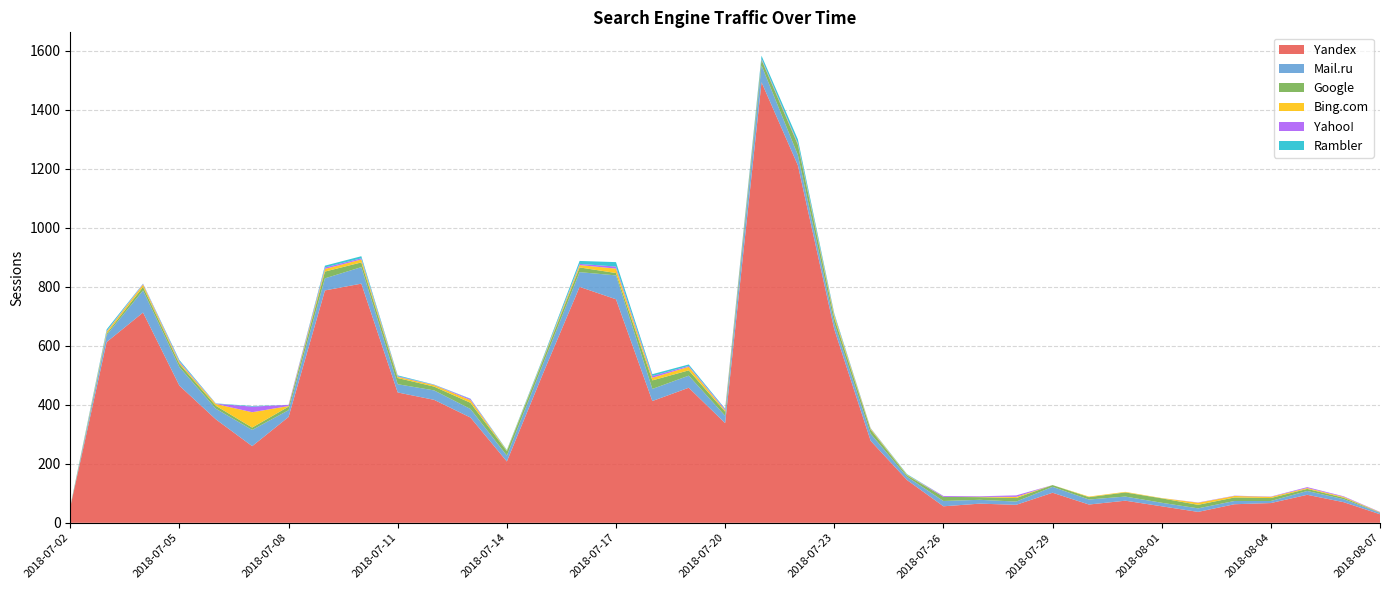

Reading left to right, what are all the values shown in this chart?

Yandex: 2018-07-02=53	2018-07-03=613	2018-07-04=713	2018-07-05=465	2018-07-06=351	2018-07-07=260	2018-07-08=359	2018-07-09=788	2018-07-10=811	2018-07-11=442	2018-07-12=417	2018-07-13=357	2018-07-14=208	2018-07-15=508	2018-07-16=800	2018-07-17=758	2018-07-18=413	2018-07-19=458	2018-07-20=338	2018-07-21=1494	2018-07-22=1212	2018-07-23=656	2018-07-24=278	2018-07-25=145	2018-07-26=56	2018-07-27=65	2018-07-28=61	2018-07-29=102	2018-07-30=62	2018-07-31=75	2018-08-01=56	2018-08-02=37	2018-08-03=63	2018-08-04=67	2018-08-05=95	2018-08-06=70	2018-08-07=29
Mail.ru: 2018-07-02=0	2018-07-03=24	2018-07-04=75	2018-07-05=63	2018-07-06=36	2018-07-07=55	2018-07-08=23	2018-07-09=41	2018-07-10=56	2018-07-11=28	2018-07-12=32	2018-07-13=29	2018-07-14=20	2018-07-15=32	2018-07-16=50	2018-07-17=81	2018-07-18=41	2018-07-19=41	2018-07-20=25	2018-07-21=57	2018-07-22=35	2018-07-23=21	2018-07-24=24	2018-07-25=11	2018-07-26=18	2018-07-27=13	2018-07-28=11	2018-07-29=20	2018-07-30=17	2018-07-31=14	2018-08-01=12	2018-08-02=12	2018-08-03=11	2018-08-04=7	2018-08-05=13	2018-08-06=10	2018-08-07=5
Google: 2018-07-02=2	2018-07-03=5	2018-07-04=12	2018-07-05=11	2018-07-06=10	2018-07-07=8	2018-07-08=12	2018-07-09=23	2018-07-10=16	2018-07-11=21	2018-07-12=13	2018-07-13=21	2018-07-14=15	2018-07-15=14	2018-07-16=16	2018-07-17=8	2018-07-18=29	2018-07-19=18	2018-07-20=14	2018-07-21=19	2018-07-22=35	2018-07-23=18	2018-07-24=14	2018-07-25=5	2018-07-26=14	2018-07-27=9	2018-07-28=12	2018-07-29=6	2018-07-30=8	2018-07-31=14	2018-08-01=15	2018-08-02=12	2018-08-03=12	2018-08-04=10	2018-08-05=7	2018-08-06=5	2018-08-07=1
Bing.com: 2018-07-02=0	2018-07-03=6	2018-07-04=8	2018-07-05=5	2018-07-06=6	2018-07-07=52	2018-07-08=2	2018-07-09=9	2018-07-10=10	2018-07-11=4	2018-07-12=5	2018-07-13=9	2018-07-14=2	2018-07-15=3	2018-07-16=8	2018-07-17=15	2018-07-18=9	2018-07-19=12	2018-07-20=4	2018-07-21=1	2018-07-22=2	2018-07-23=8	2018-07-24=3	2018-07-25=2	2018-07-26=0	2018-07-27=1	2018-07-28=4	2018-07-29=0	2018-07-30=2	2018-07-31=2	2018-08-01=1	2018-08-02=7	2018-08-03=5	2018-08-04=4	2018-08-05=3	2018-08-06=3	2018-08-07=1
Yahoo!: 2018-07-02=0	2018-07-03=2	2018-07-04=2	2018-07-05=4	2018-07-06=1	2018-07-07=19	2018-07-08=4	2018-07-09=5	2018-07-10=4	2018-07-11=2	2018-07-12=1	2018-07-13=4	2018-07-14=0	2018-07-15=1	2018-07-16=4	2018-07-17=7	2018-07-18=6	2018-07-19=3	2018-07-20=4	2018-07-21=3	2018-07-22=3	2018-07-23=2	2018-07-24=1	2018-07-25=0	2018-07-26=3	2018-07-27=2	2018-07-28=5	2018-07-29=0	2018-07-30=0	2018-07-31=0	2018-08-01=0	2018-08-02=1	2018-08-03=1	2018-08-04=1	2018-08-05=3	2018-08-06=2	2018-08-07=1
Rambler: 2018-07-02=1	2018-07-03=6	2018-07-04=1	2018-07-05=4	2018-07-06=1	2018-07-07=2	2018-07-08=0	2018-07-09=6	2018-07-10=7	2018-07-11=3	2018-07-12=1	2018-07-13=1	2018-07-14=2	2018-07-15=4	2018-07-16=10	2018-07-17=15	2018-07-18=6	2018-07-19=5	2018-07-20=2	2018-07-21=10	2018-07-22=13	2018-07-23=5	2018-07-24=1	2018-07-25=2	2018-07-26=0	2018-07-27=0	2018-07-28=0	2018-07-29=0	2018-07-30=0	2018-07-31=0	2018-08-01=0	2018-08-02=0	2018-08-03=0	2018-08-04=0	2018-08-05=0	2018-08-06=0	2018-08-07=0